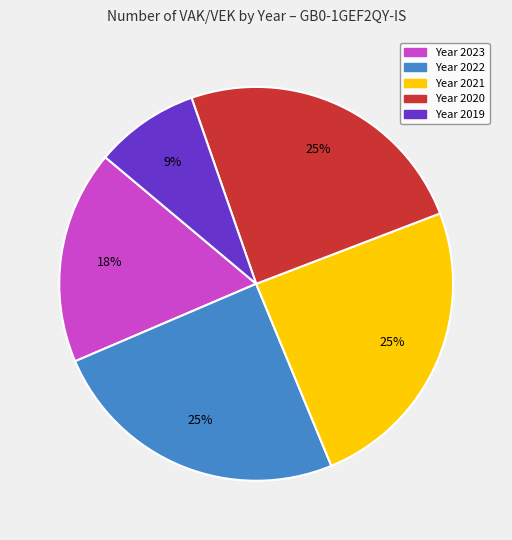

Is there any slice that represents more than half of the pie?

No